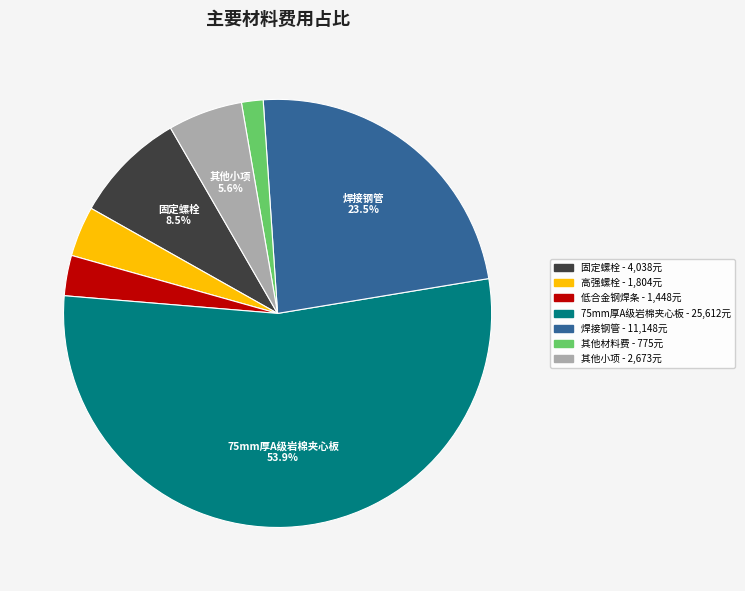

Does any single category account for the majority?

Yes